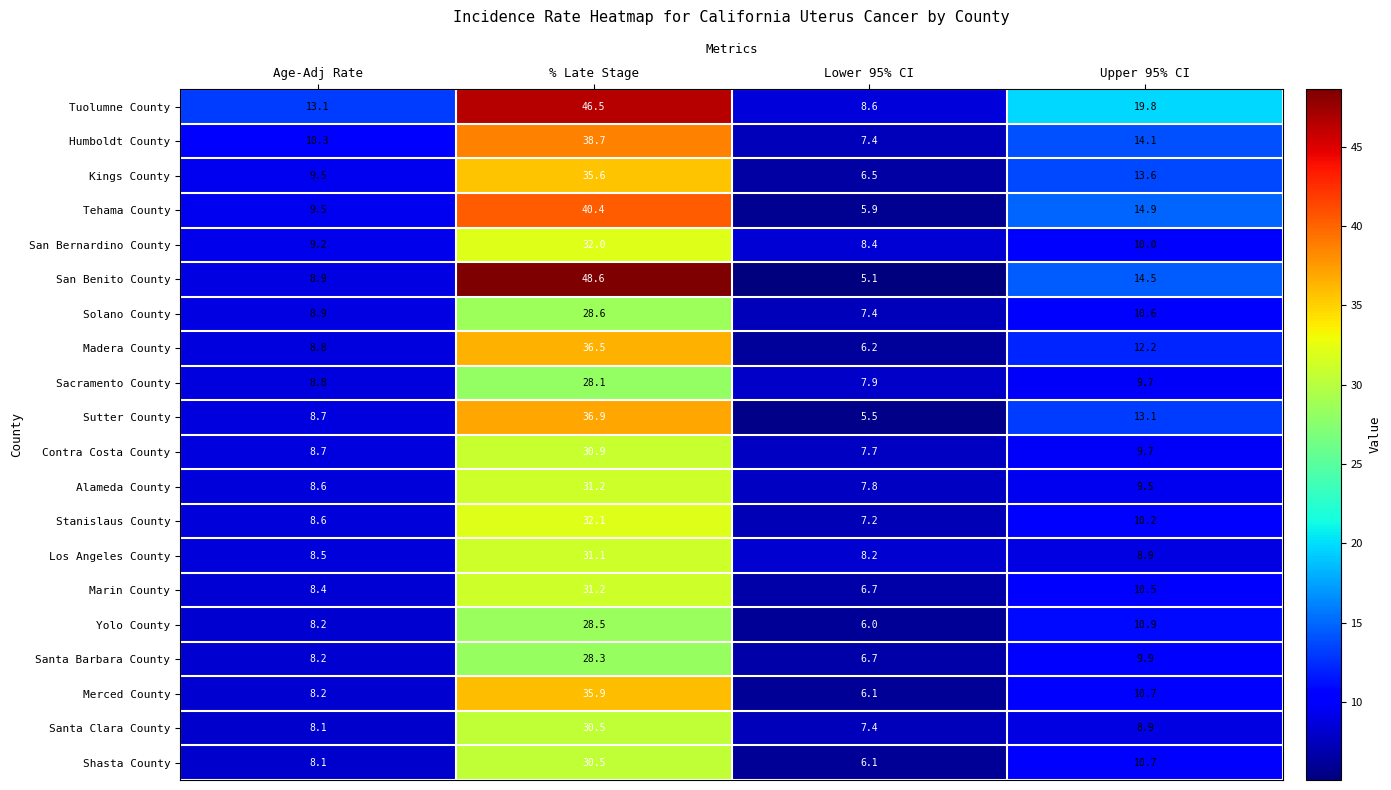

What value does the Kings County series have at Age-Adj Rate?

9.5